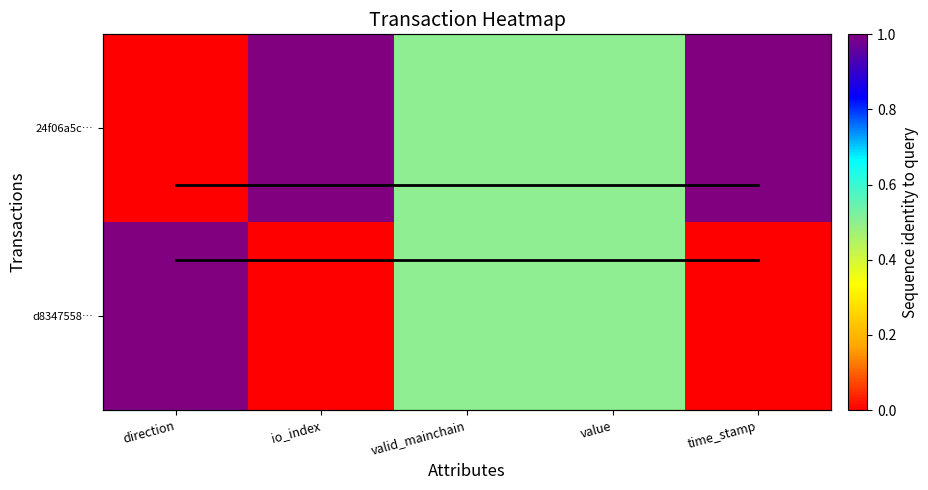

At which label is 24f06a5c… closest to 0?

direction